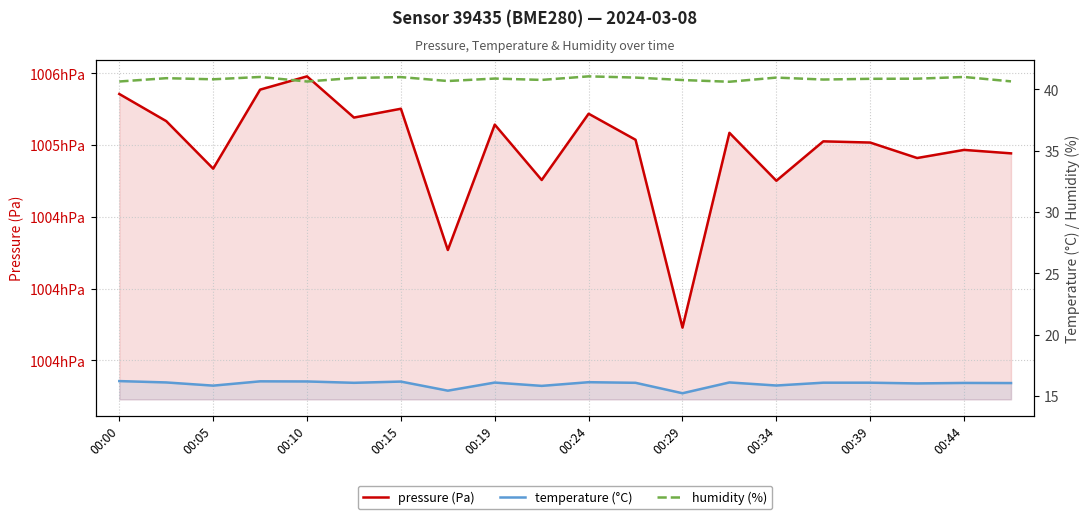

How many categories are shown in the chart?

20